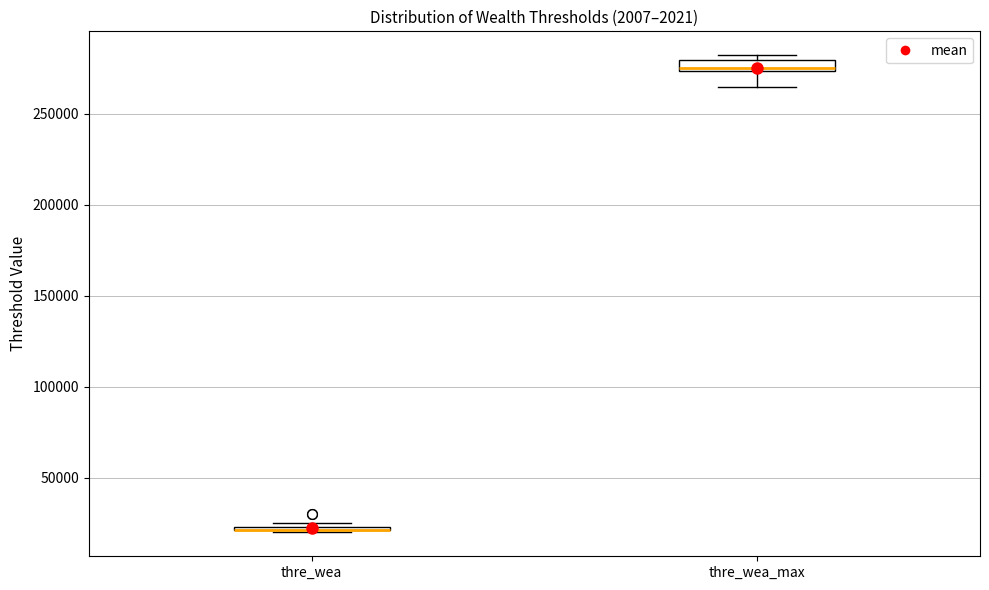

Where is the lower edge of the box for thre_wea_max on the y-axis? The values are not printed on the chart, so give them approximately, as read against the axis.

275000